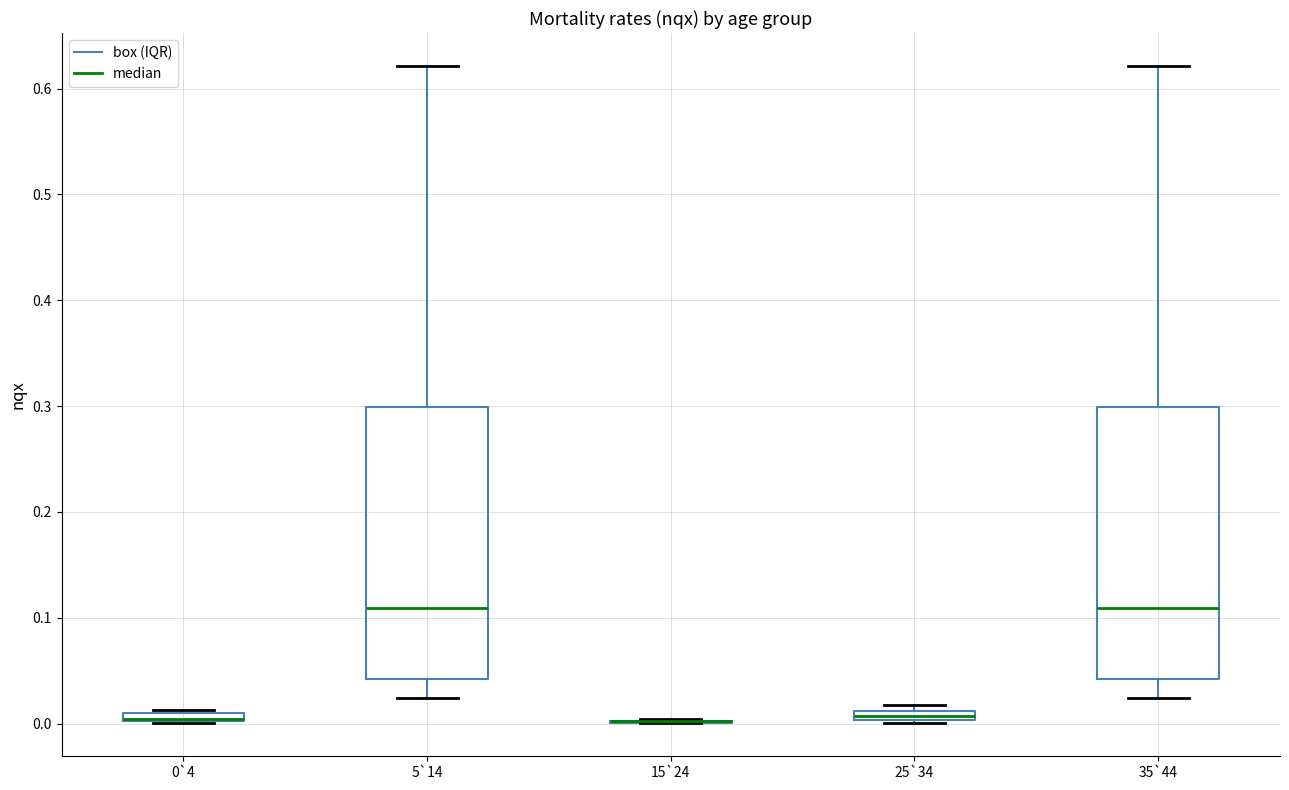

Where is the upper edge of the box for 0`4 on the y-axis? The values are not printed on the chart, so give them approximately, as read against the axis.

0.01